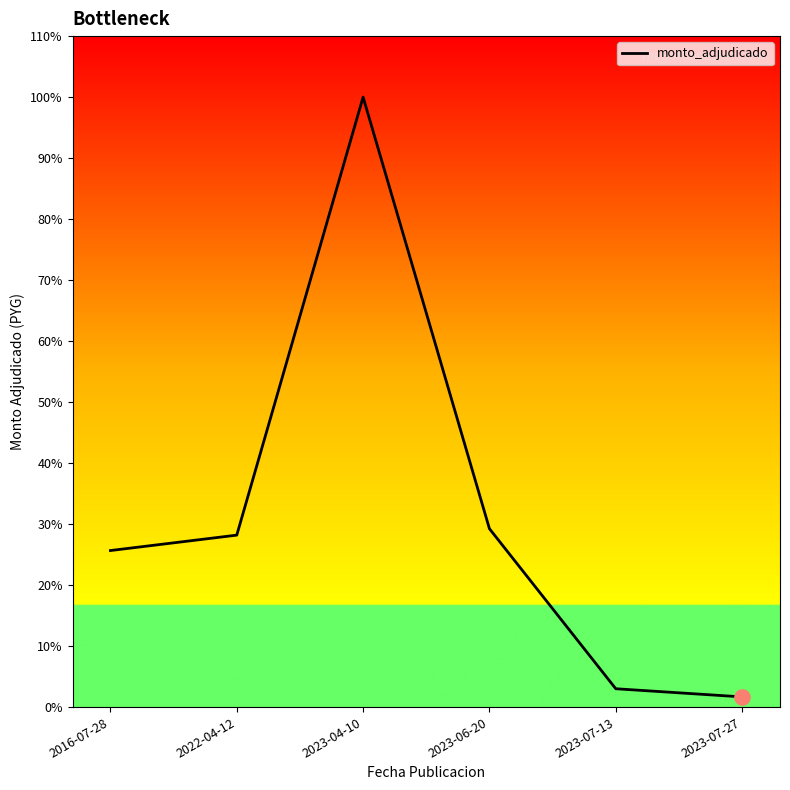

What is the change in value from 2016-07-28 to 2023-07-13?

-135594700